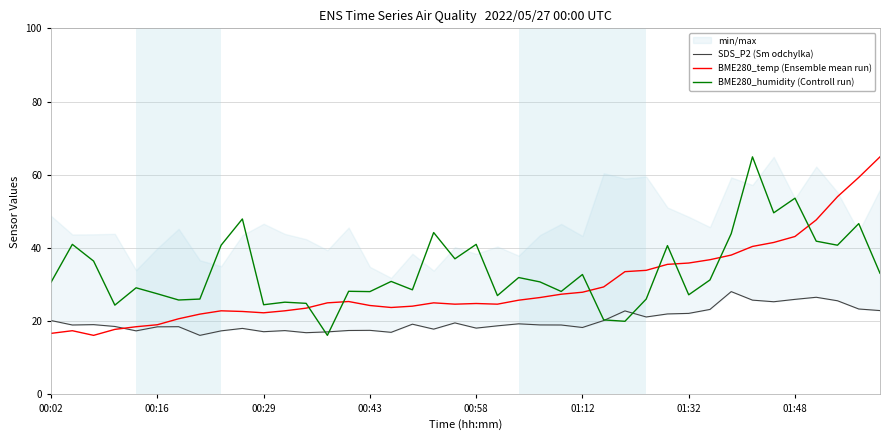

The value of BME280_temp (Ensemble mean run) at 37 is 88.3. True or false?

False